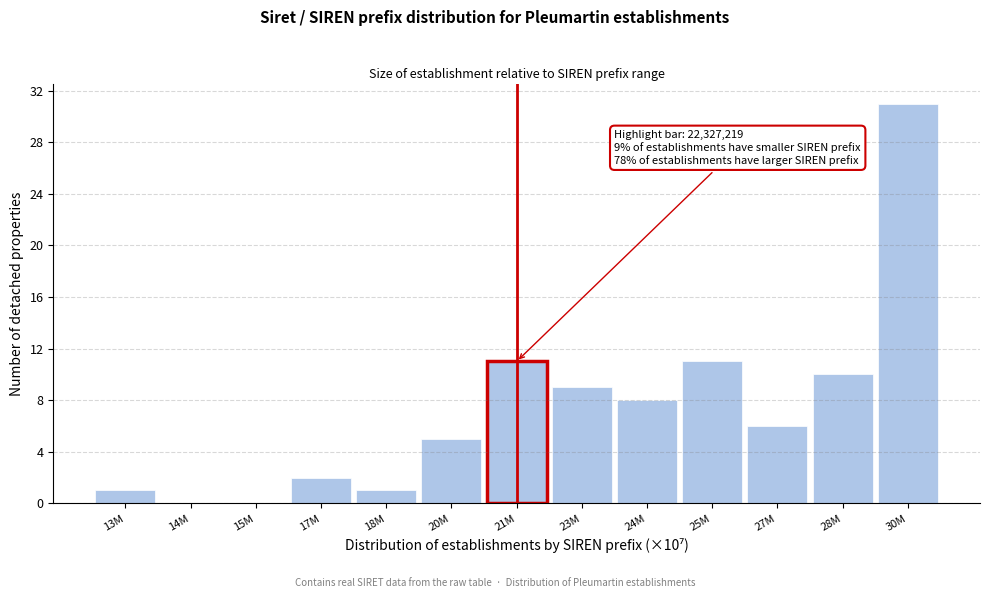

Reading left to right, list all the values displayed in this chart.

13M=1	14M=0	15M=0	17M=2	18M=1	20M=5	21M=11	23M=9	24M=8	25M=11	27M=6	28M=10	30M=31